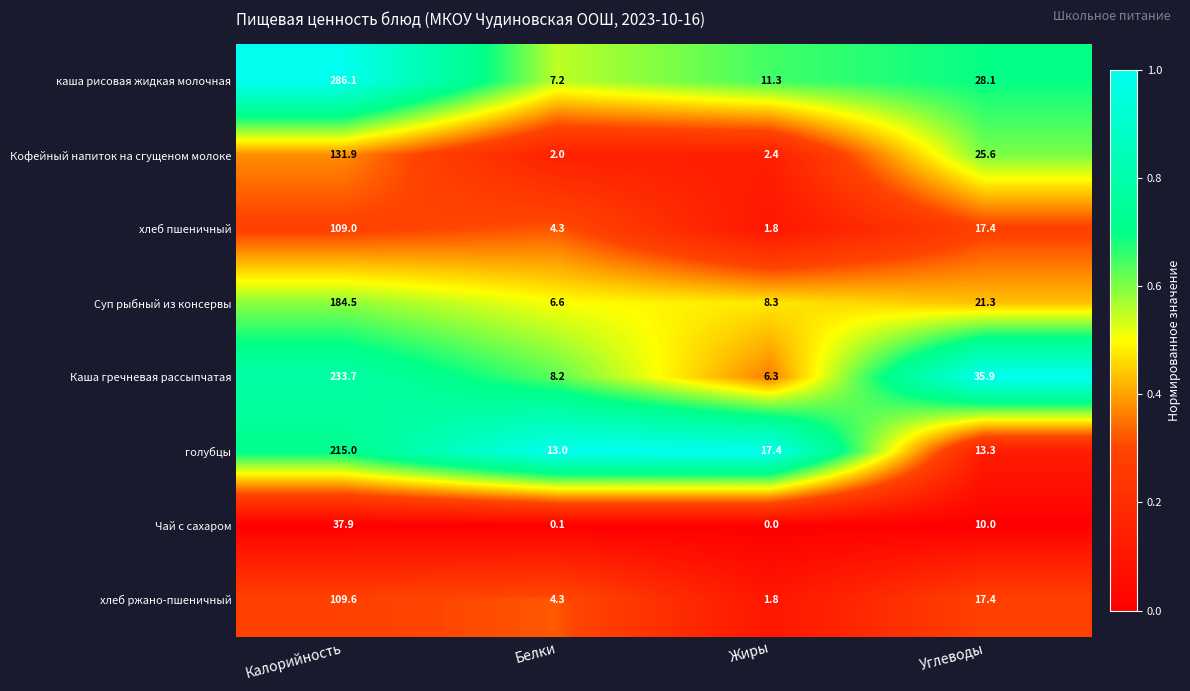

Which series has the widest spread of values?

каша рисовая жидкая молочная